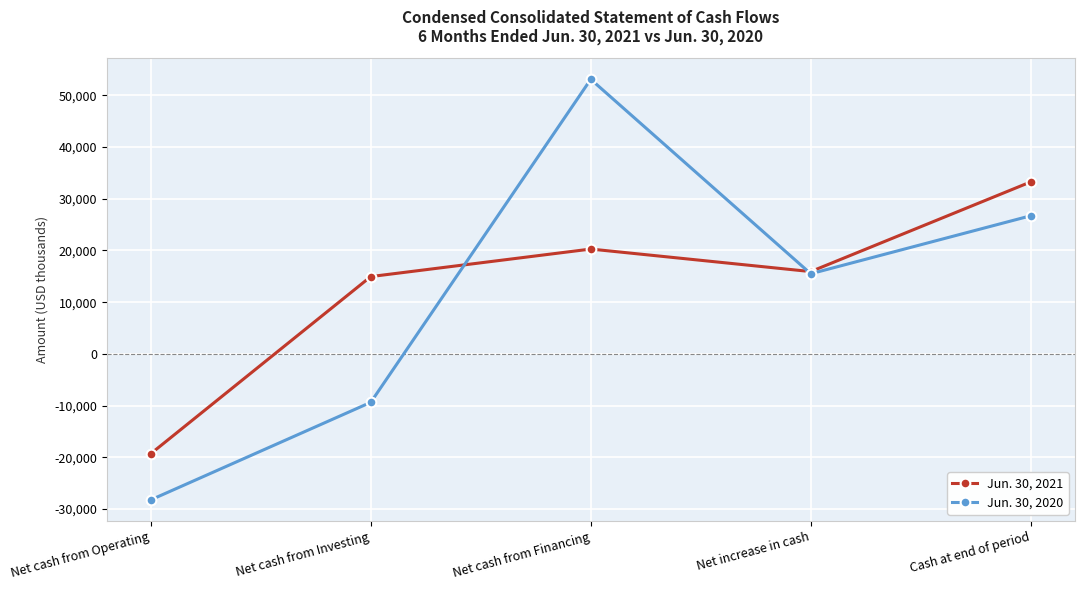

How many lines are shown in the chart?

2